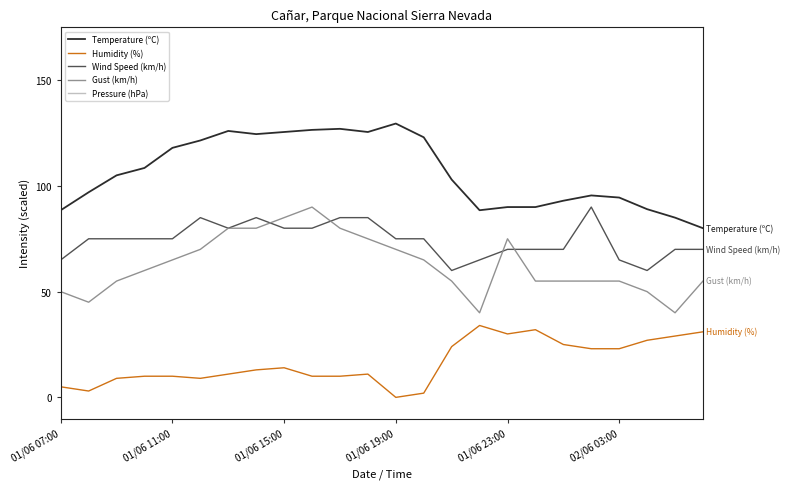

True or false: Temperature (ºC) and Gust (km/h) cross at least once.

False